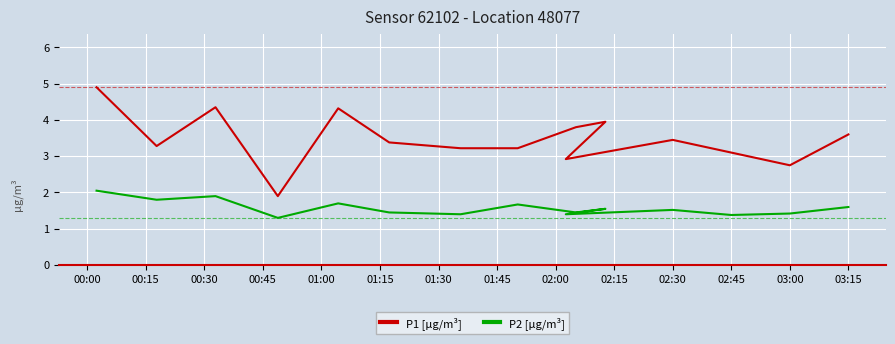

What is the difference between the P1 [µg/m³] values at 02:15 and 01:45?

0.7